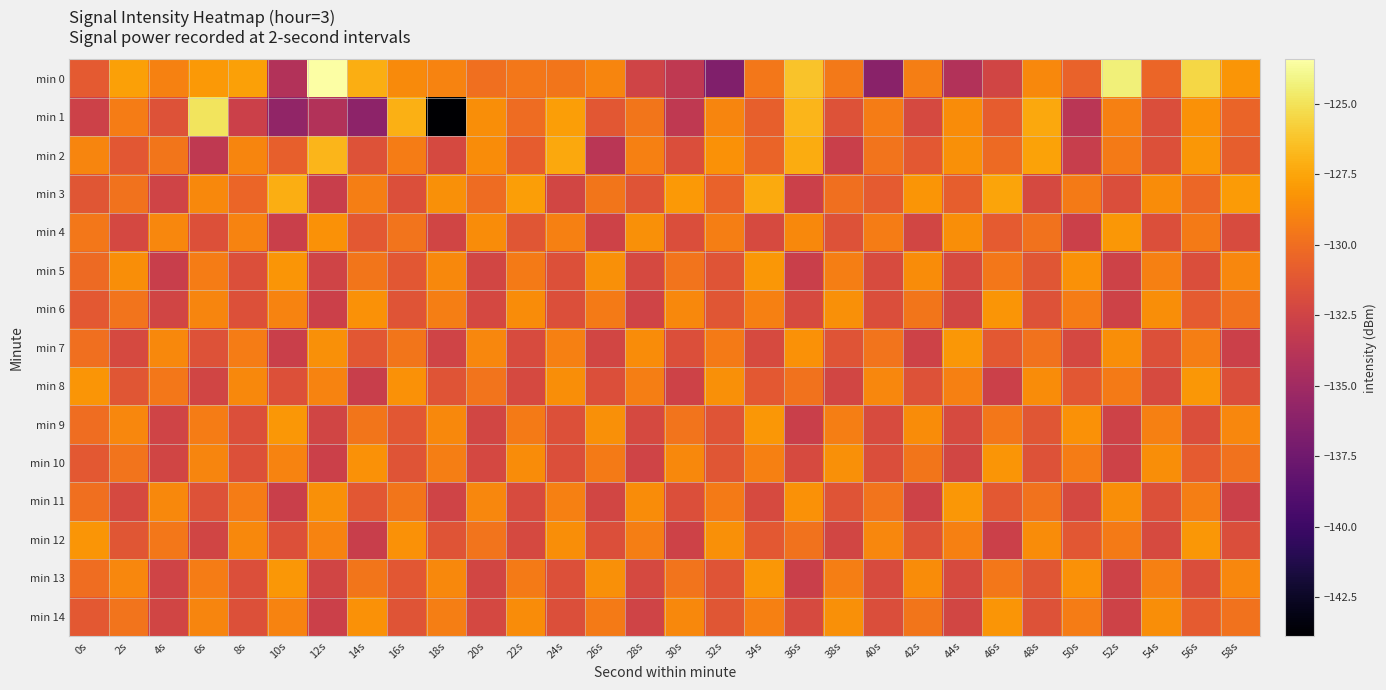

Which category has the highest value across all series?

12s